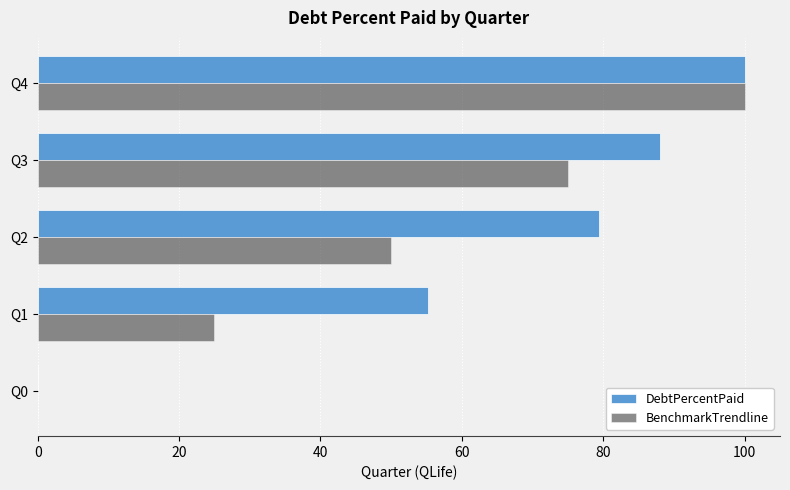

Is it true that DebtPercentPaid equals 35.5 at Q3?

False